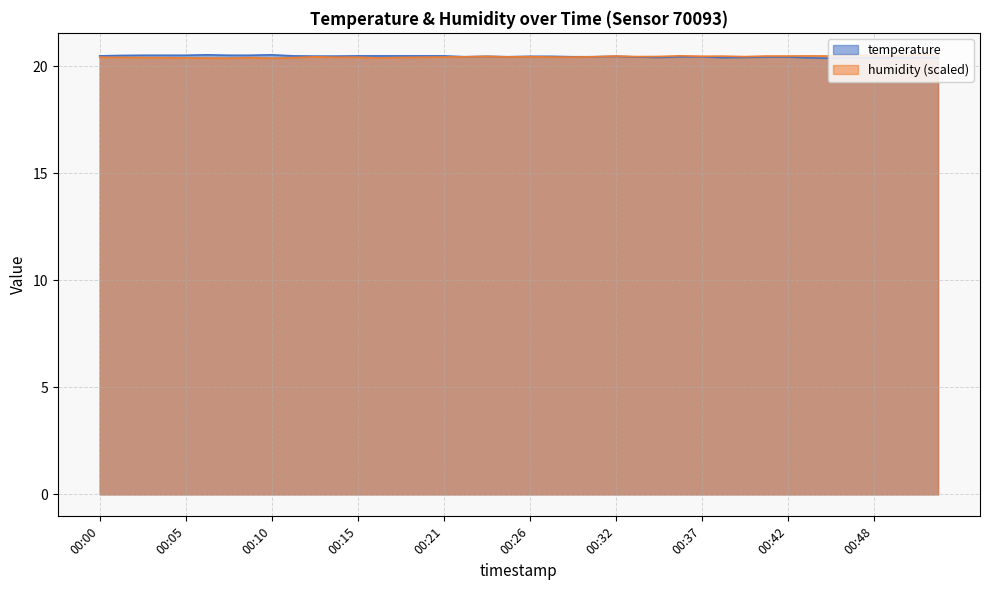

The humidity series shows 11.7 at 00:15. True or false?

False